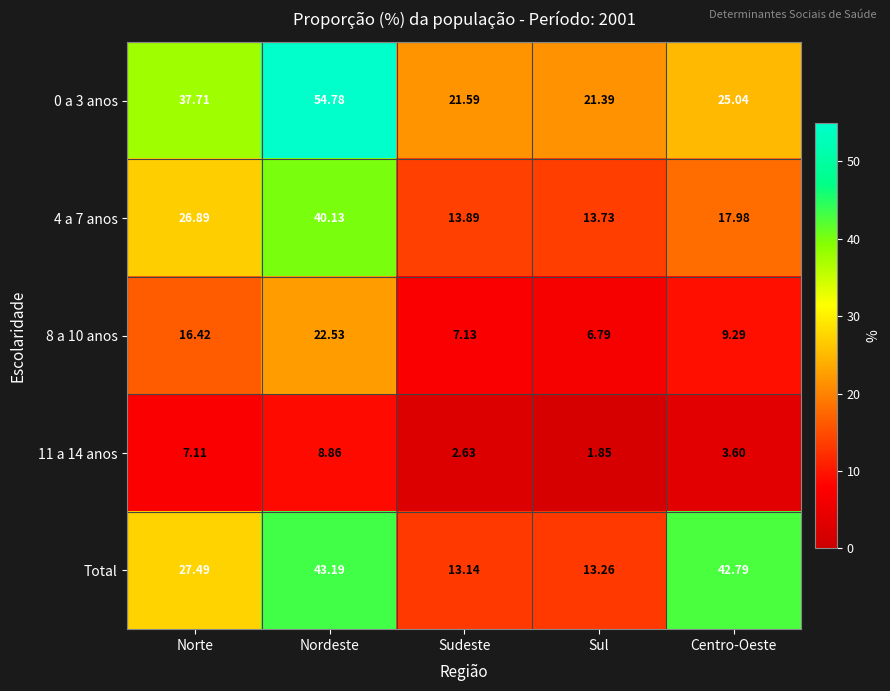

Which category has the highest value across all series?

Nordeste